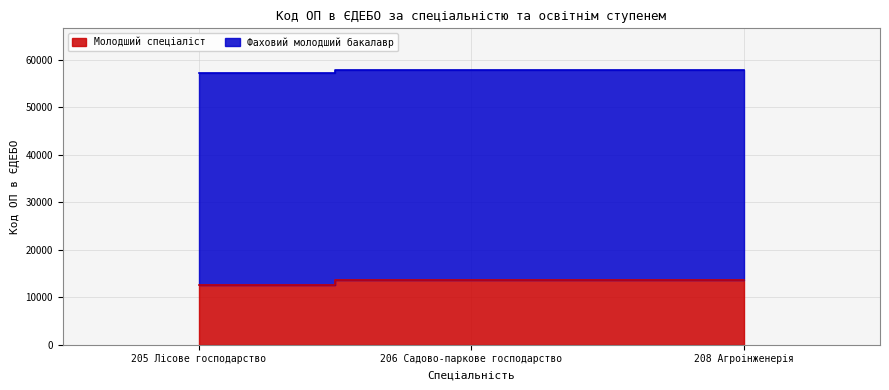

At which label is Фаховий молодший бакалавр closest to 57500?

206 Садово-паркове господарство